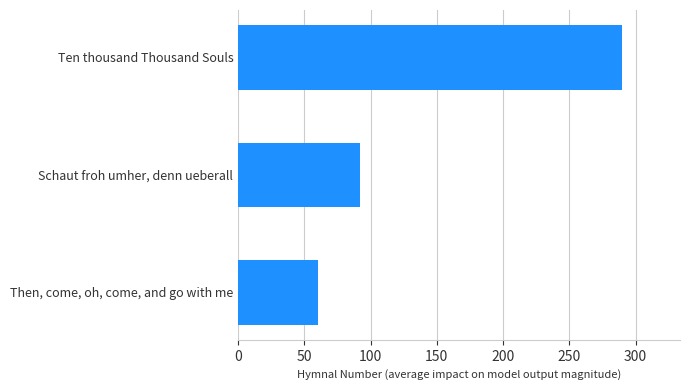

Reading bottom to top, extract all data points from this chart.

60	92	290